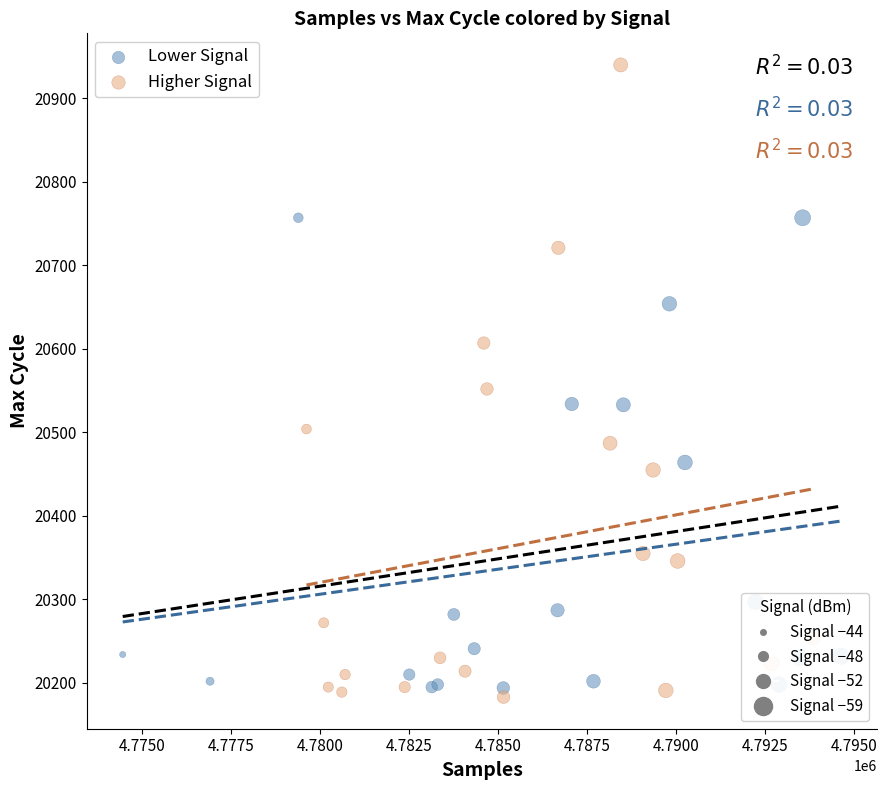

Which series has the largest Y range (max minus min)?

Higher Signal